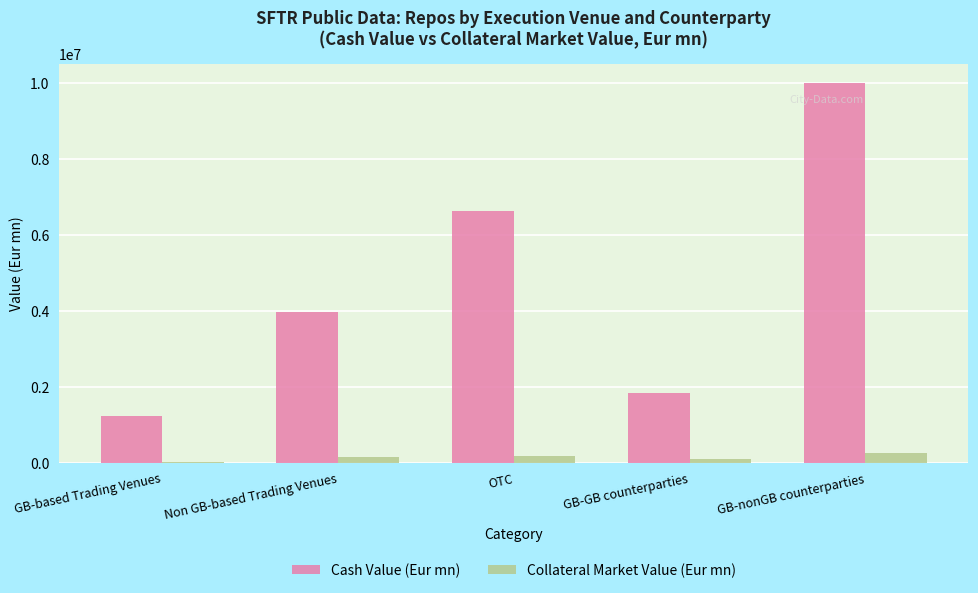

What is the highest value of the Cash Value (Eur mn) series?

9991057.0